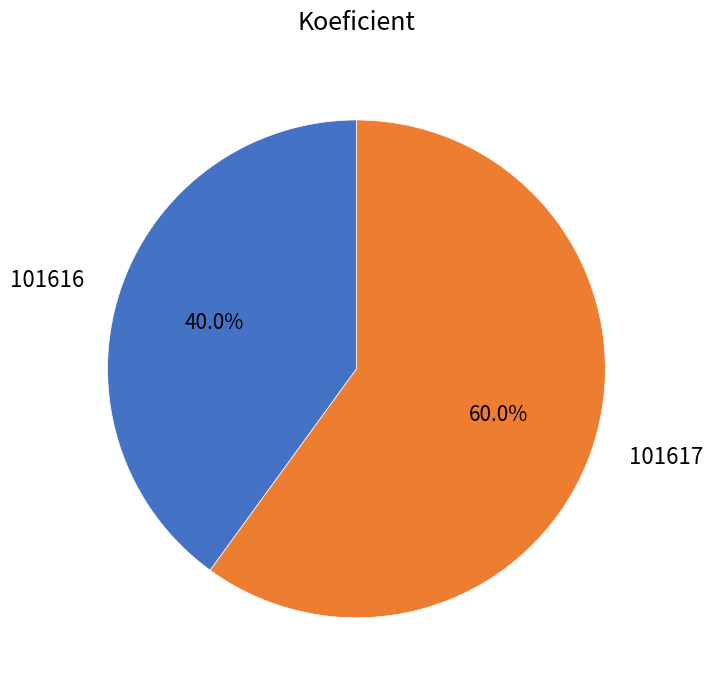

True or false: 101617 accounts for 67% of the total.

False